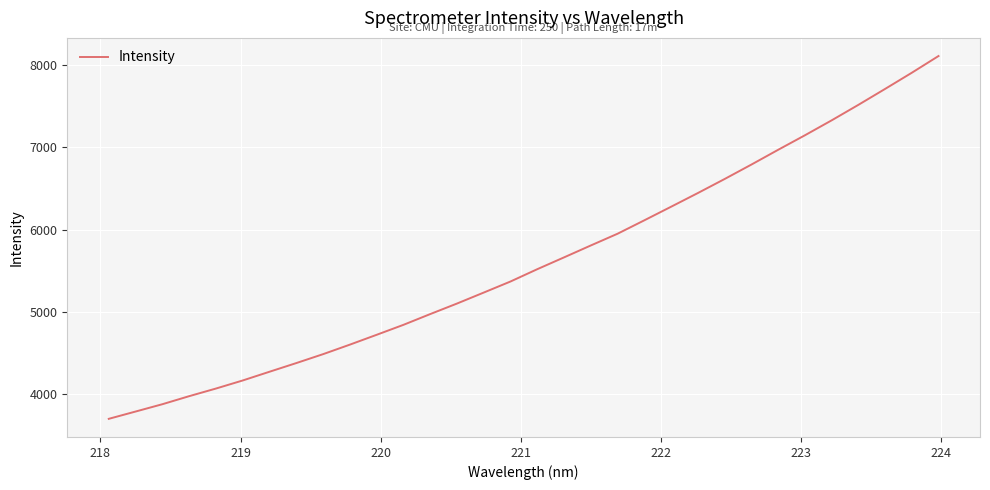

What is the minimum value shown in the chart?

3695.4